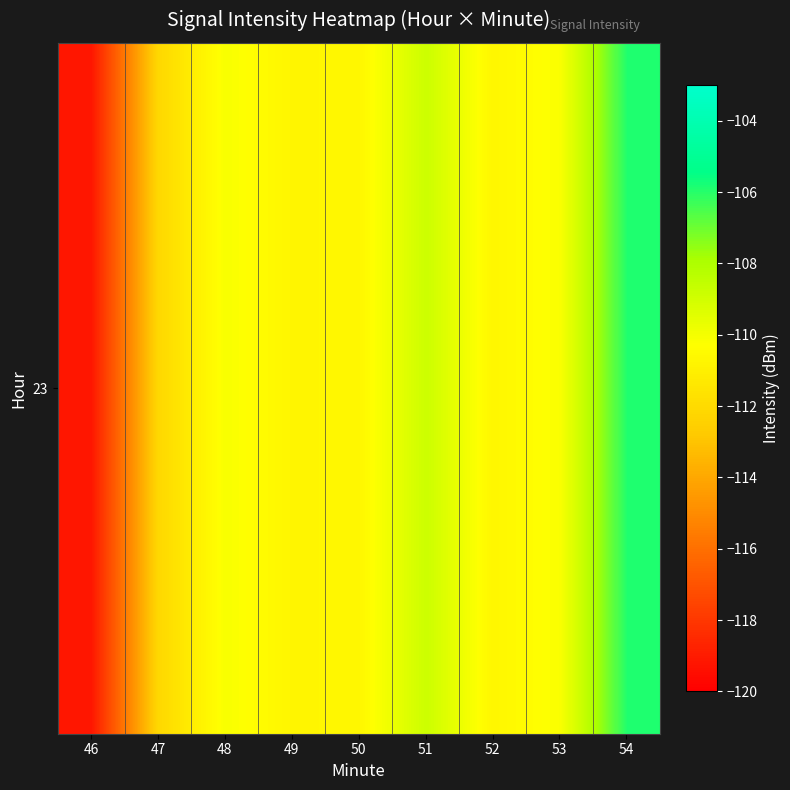

How many values are below -110?

7